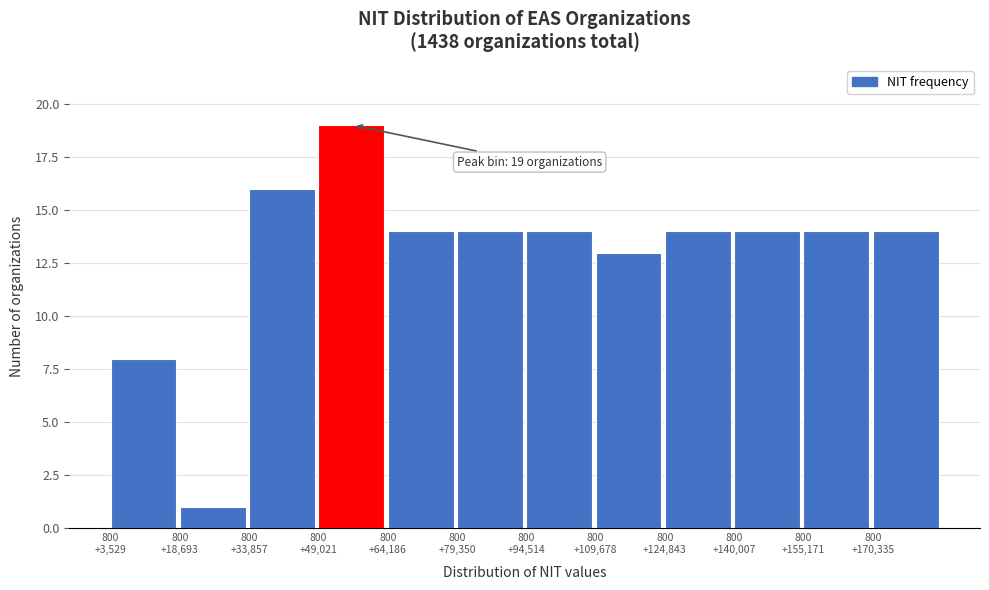

Reading left to right, what are all the values shown in this chart?

8	1	16	19	14	14	14	13	14	14	14	14